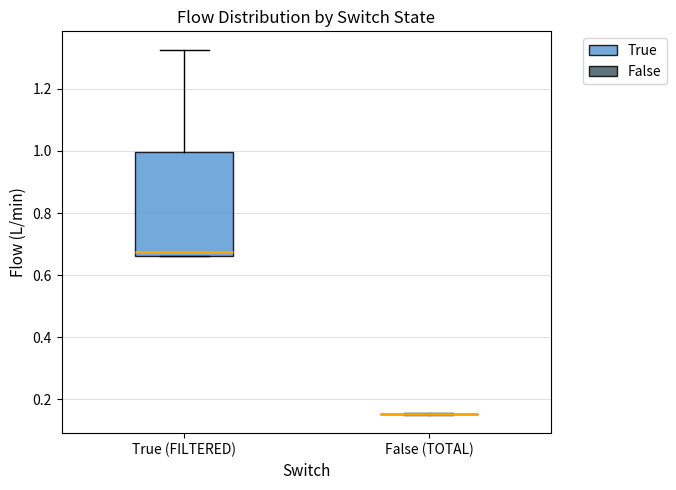

Where does the upper whisker of the box for True (FILTERED) end on the y-axis? The values are not printed on the chart, so give them approximately, as read against the axis.

1.32